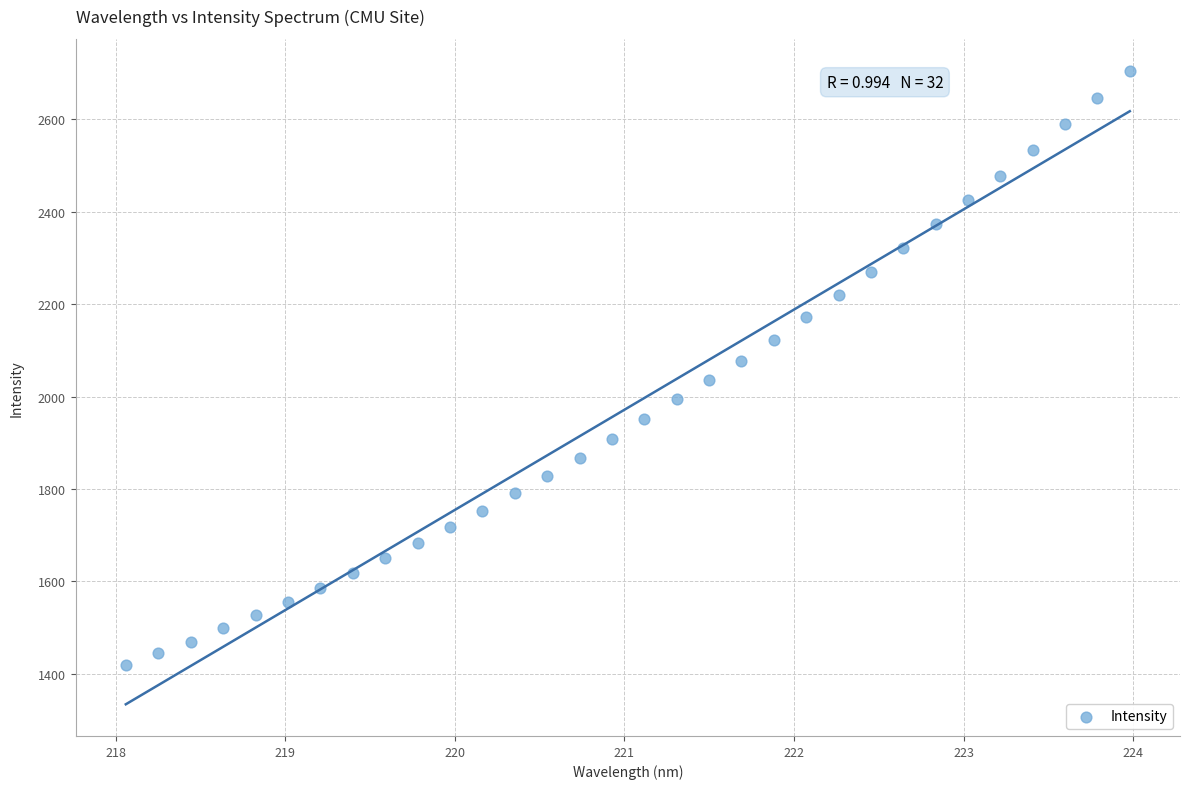

What is the range of Y values (max minus min)?

1286.9